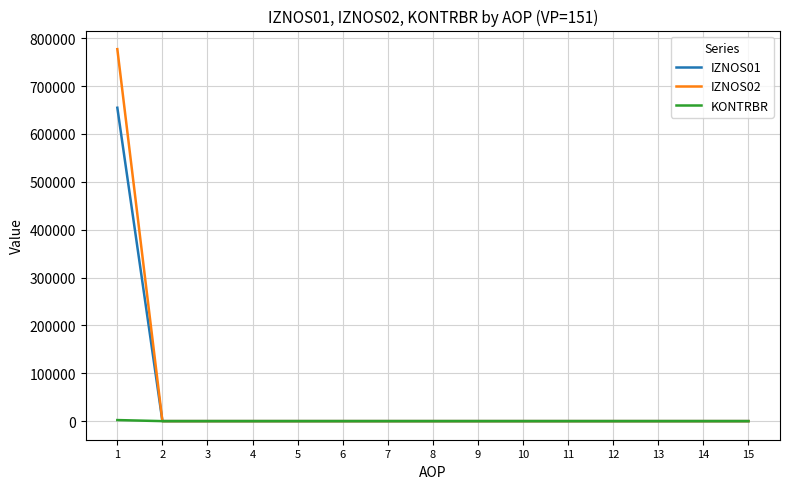

Which series has the largest range (max minus min)?

IZNOS02